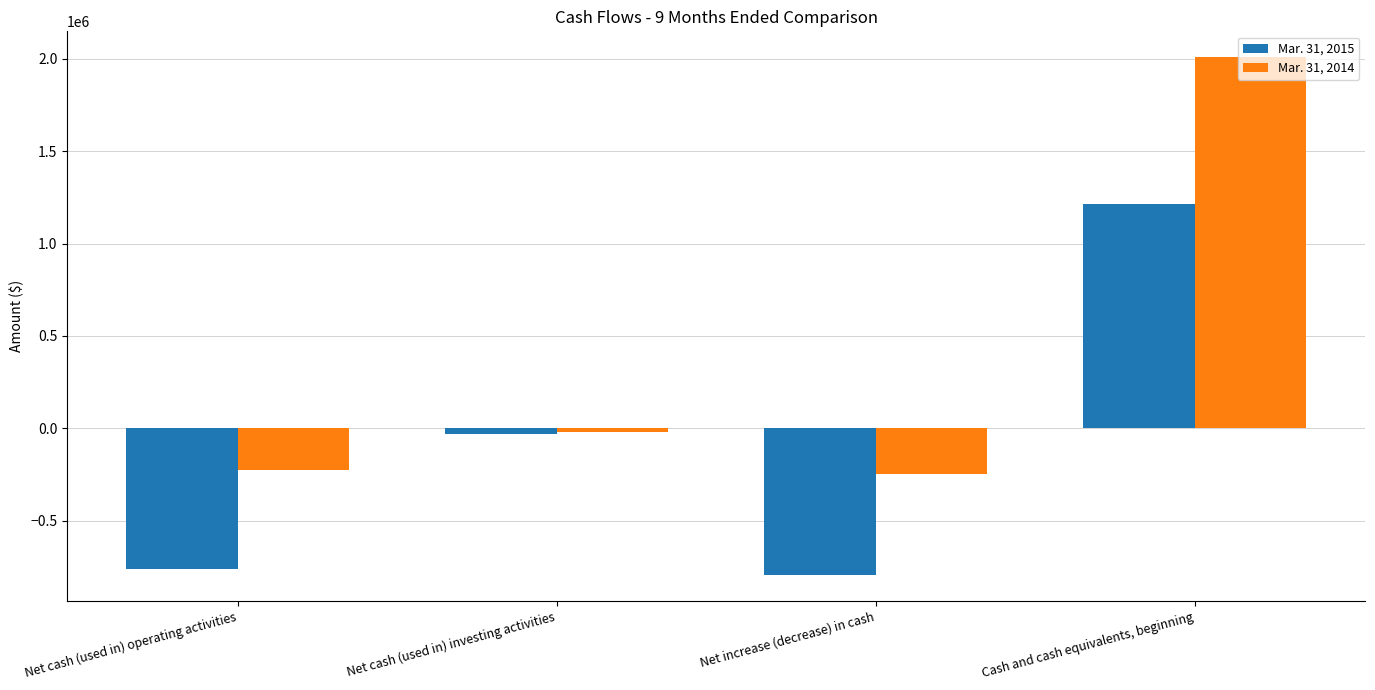

What position from the right is Cash and cash equivalents, beginning?

1